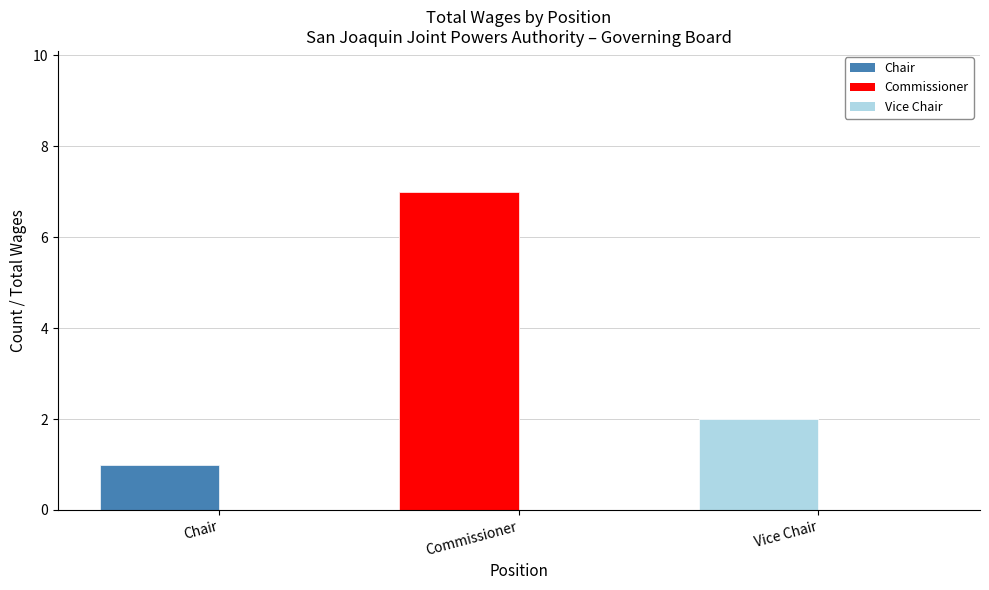

Where is Count nearest to the value 4?

Vice Chair